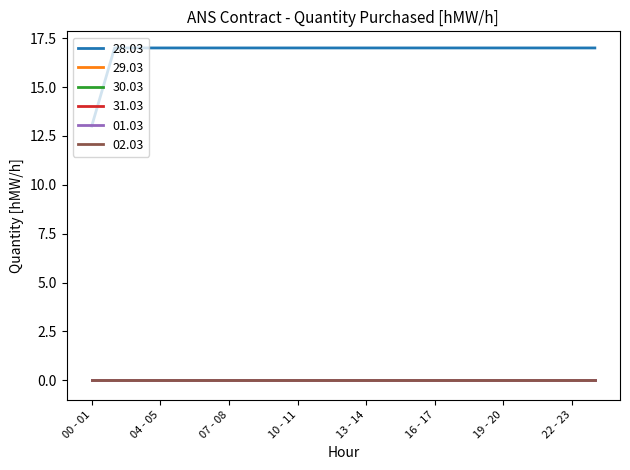

At how many categories does at least one series exceed 3?

23